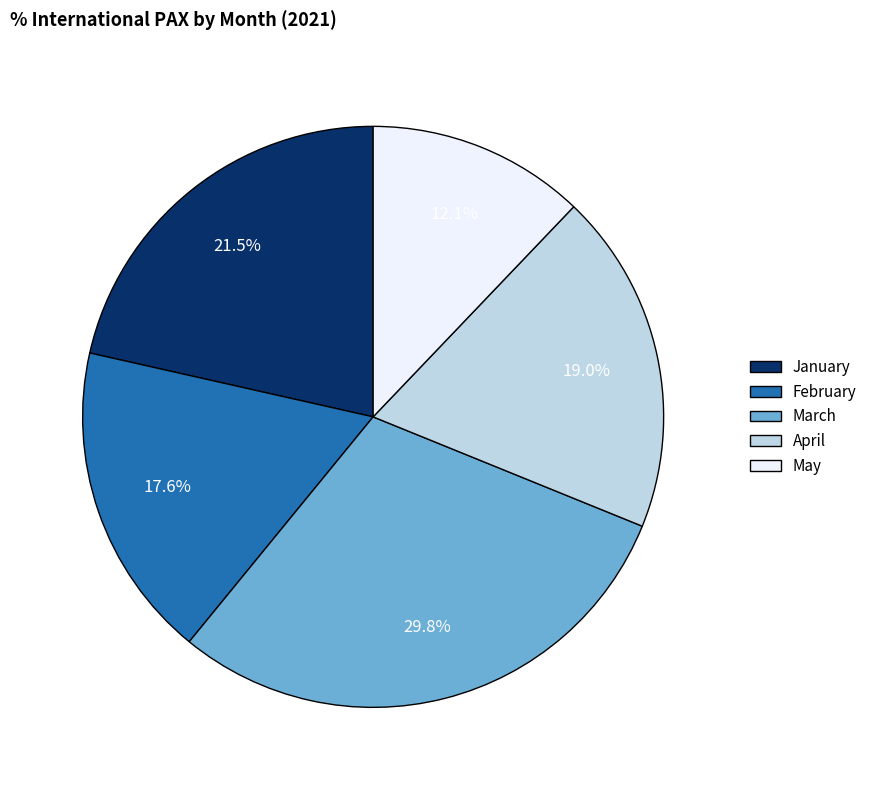

Is January the majority of the pie?

No